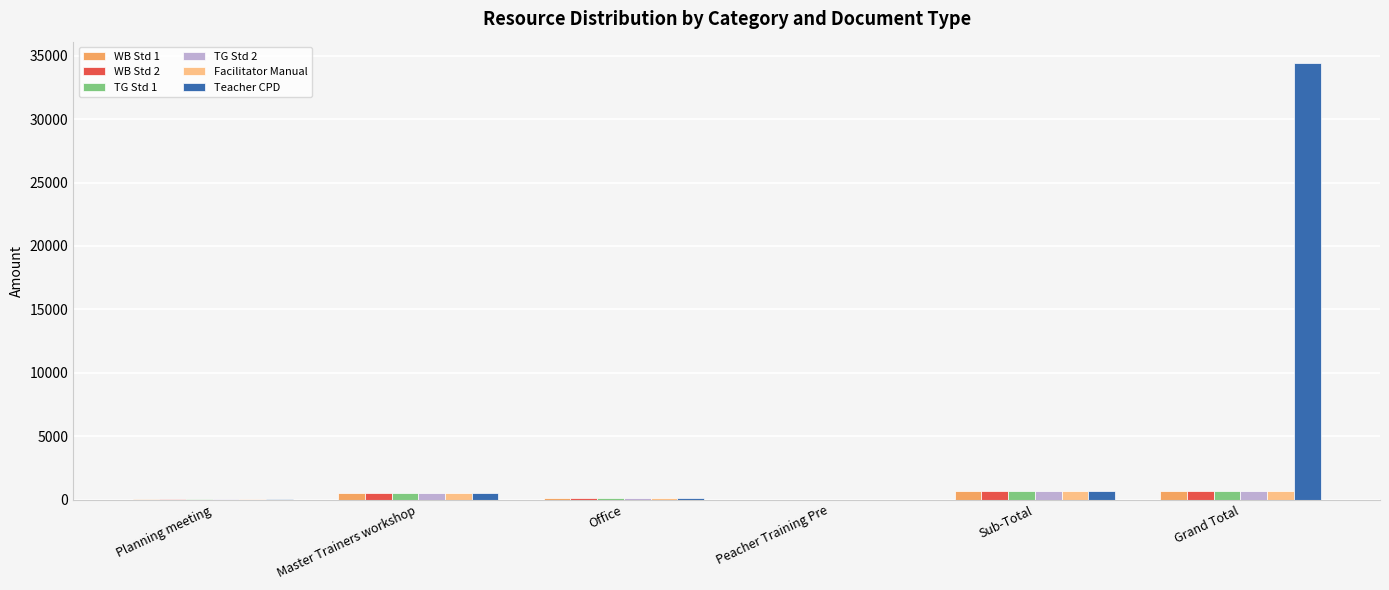

The value of TG Std 1 at Office is 100. True or false?

True